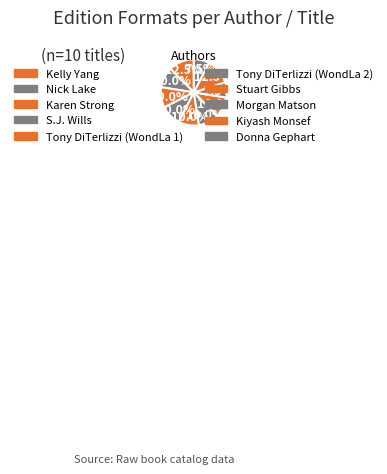

How many segments does this pie chart have?

10